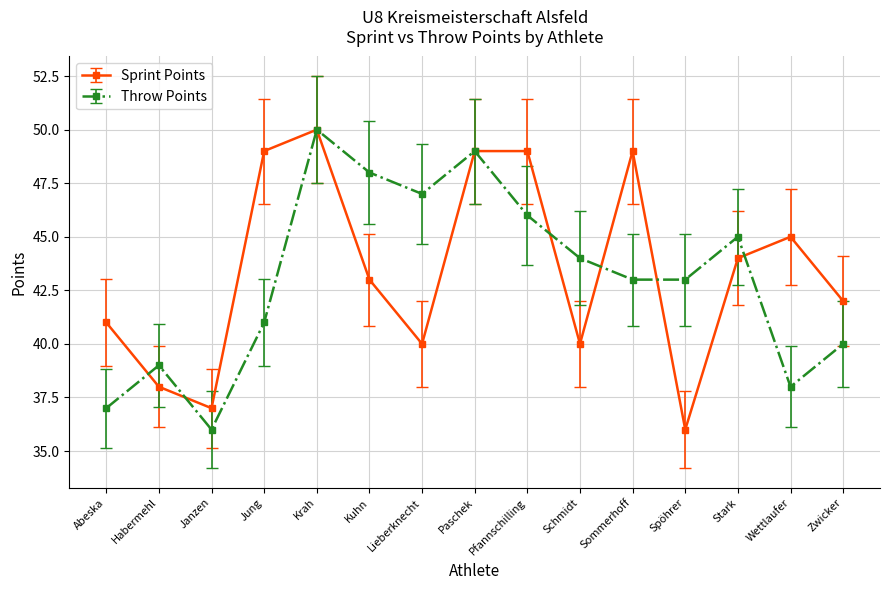

At which label does Throw Points first exceed 43?

Krah